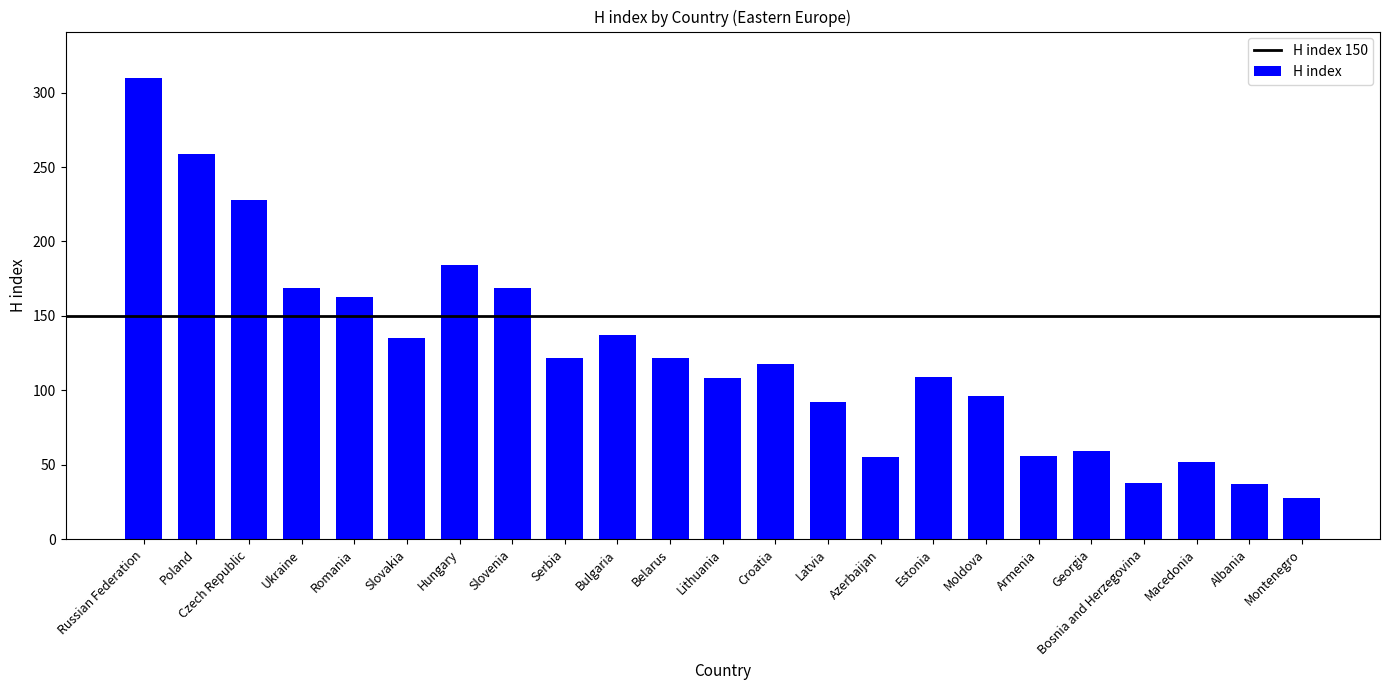

What is the label of the 9th bar from the left?

Serbia